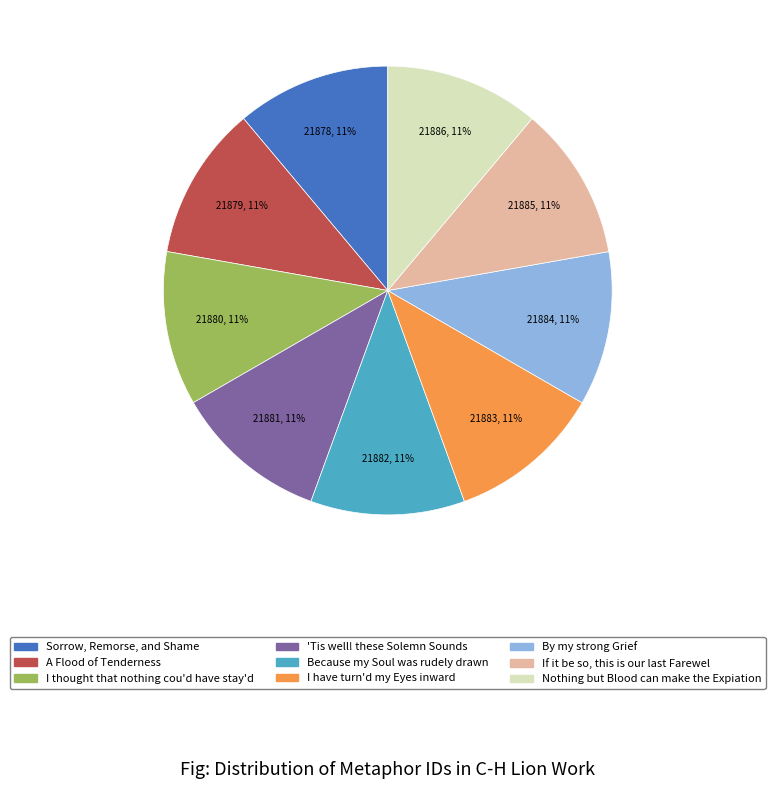

Approximately how many times larger is the value at By my strong Grief compared to A Flood of Tenderness?

1.0